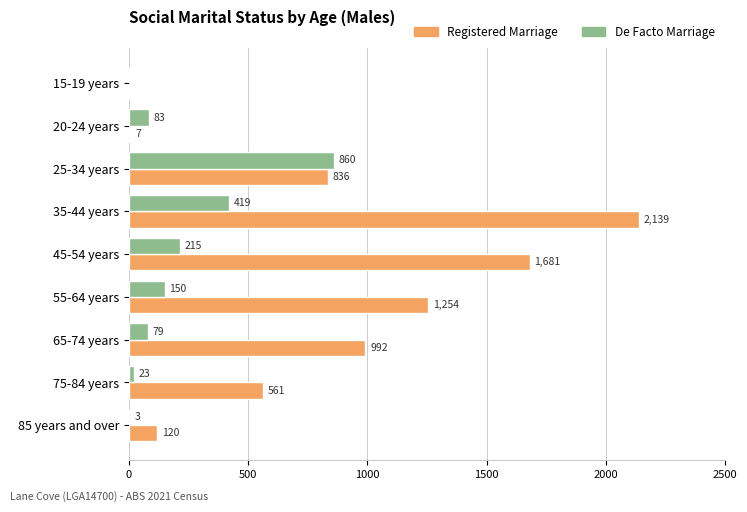

Between 15-19 years and 85 years and over, which series saw the biggest shift?

Registered Marriage